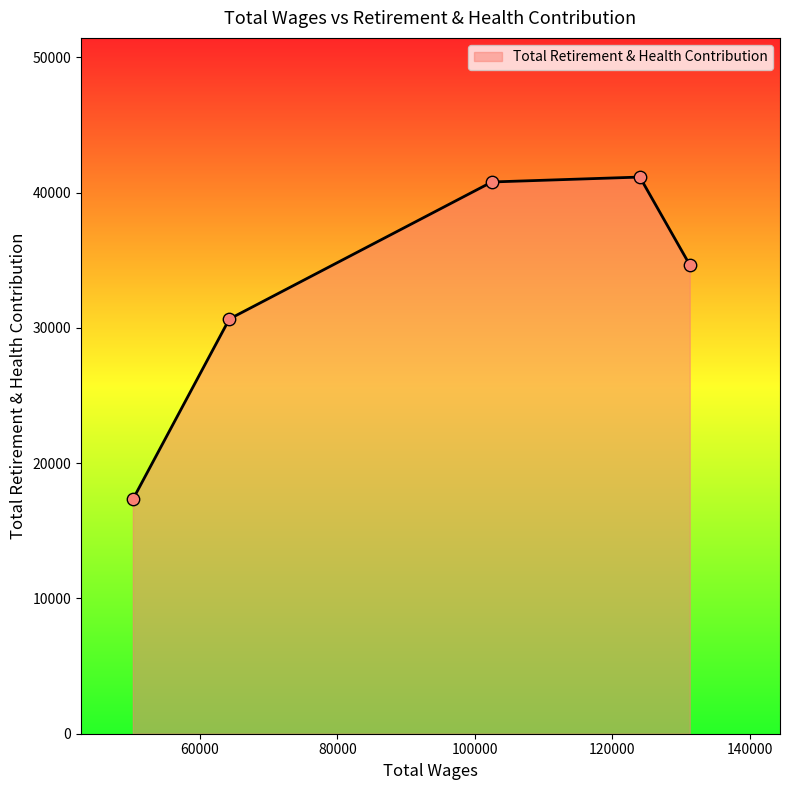

What is the maximum value shown in the chart?

41154